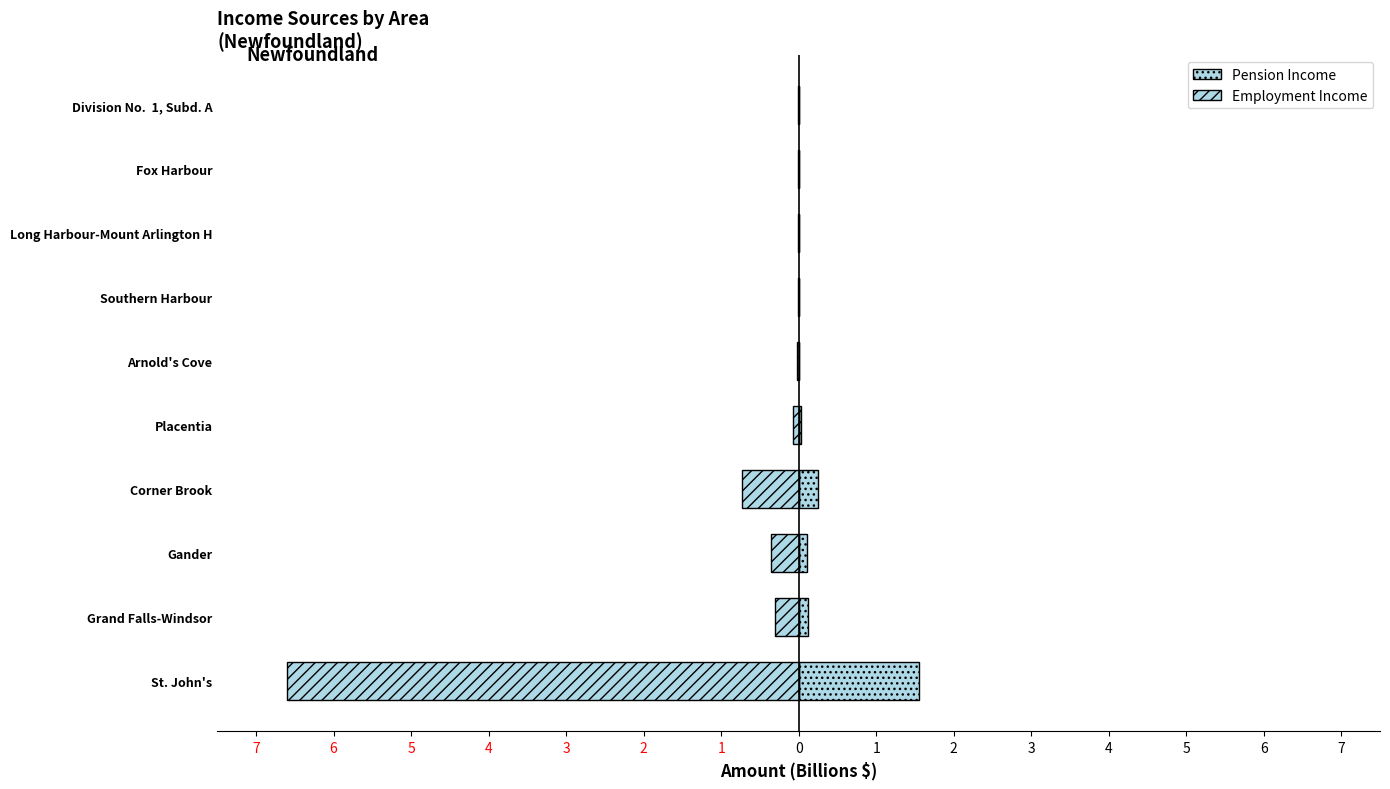

At Fox Harbour, list the series in order from largest to smallest.

Pension Income (Female-style), Employment Income (Male-style)